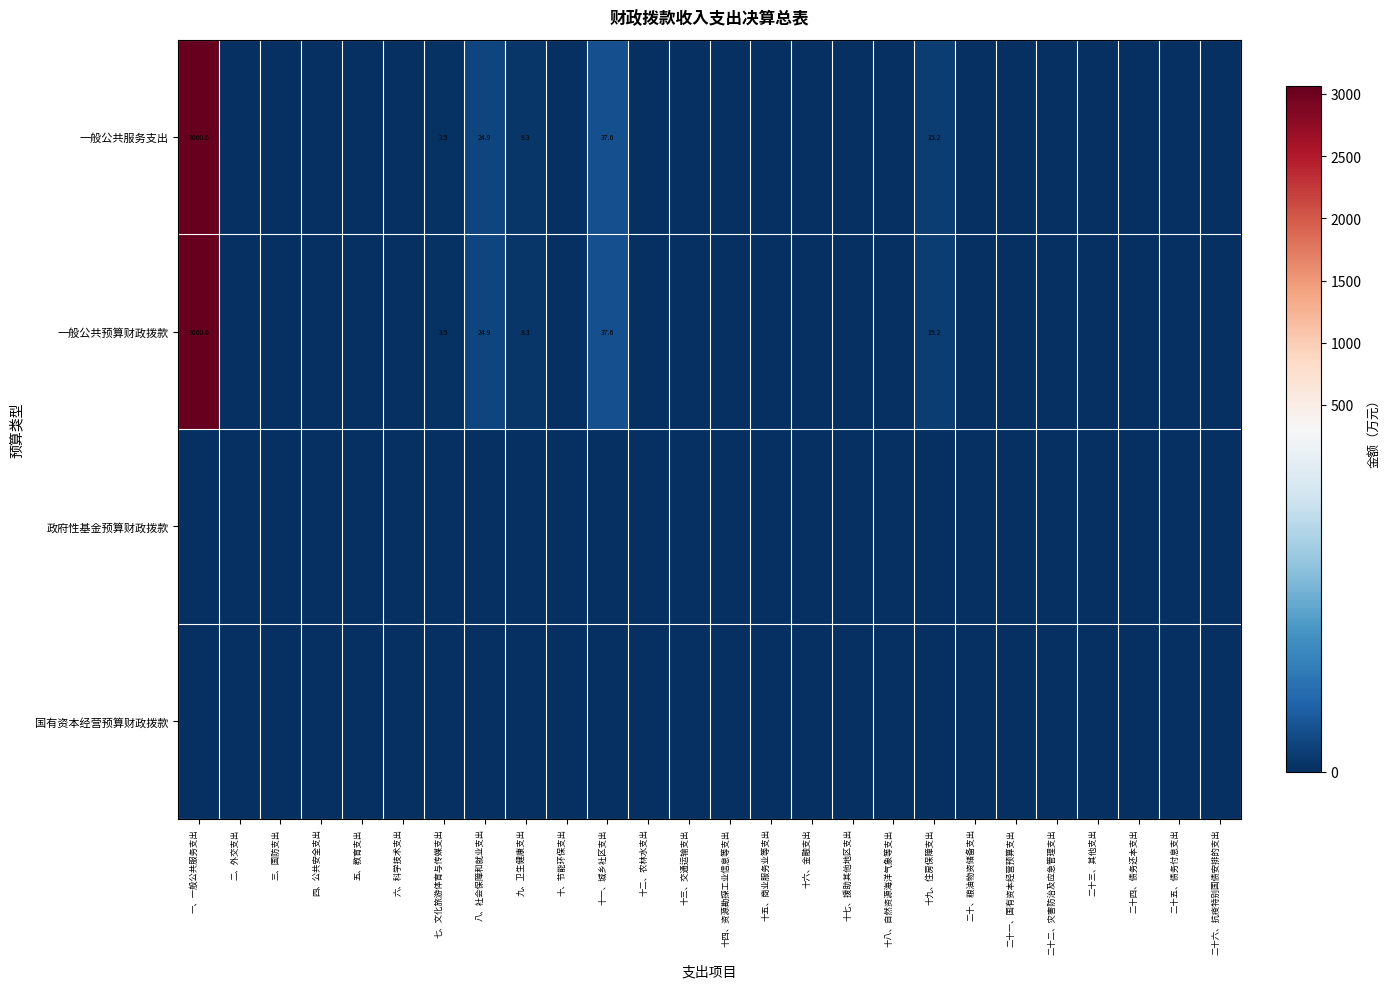

Is it true that 一般公共预算财政拨款 equals 1870.0 at 十四、资源勘探工业信息等支出?

False